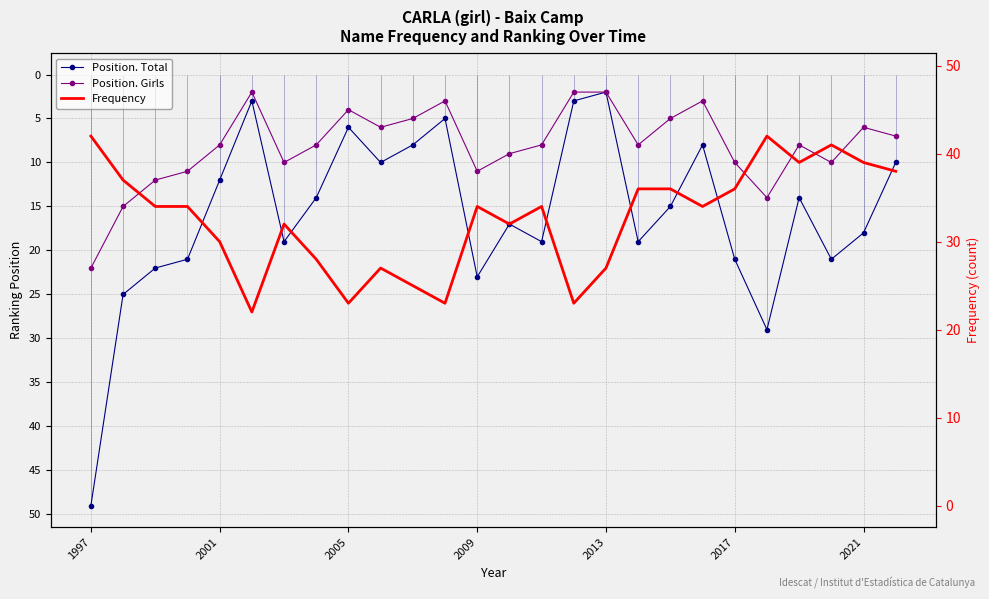

What is the smallest value displayed?

2